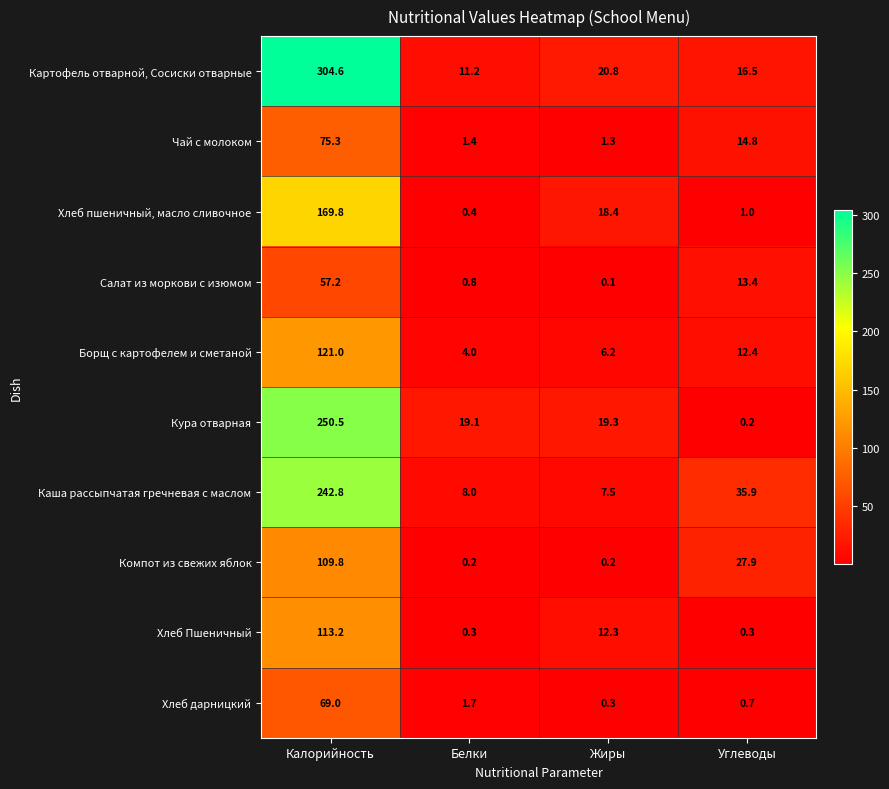

Where is Салат из моркови с изюмом nearest to the value 28?

Углеводы